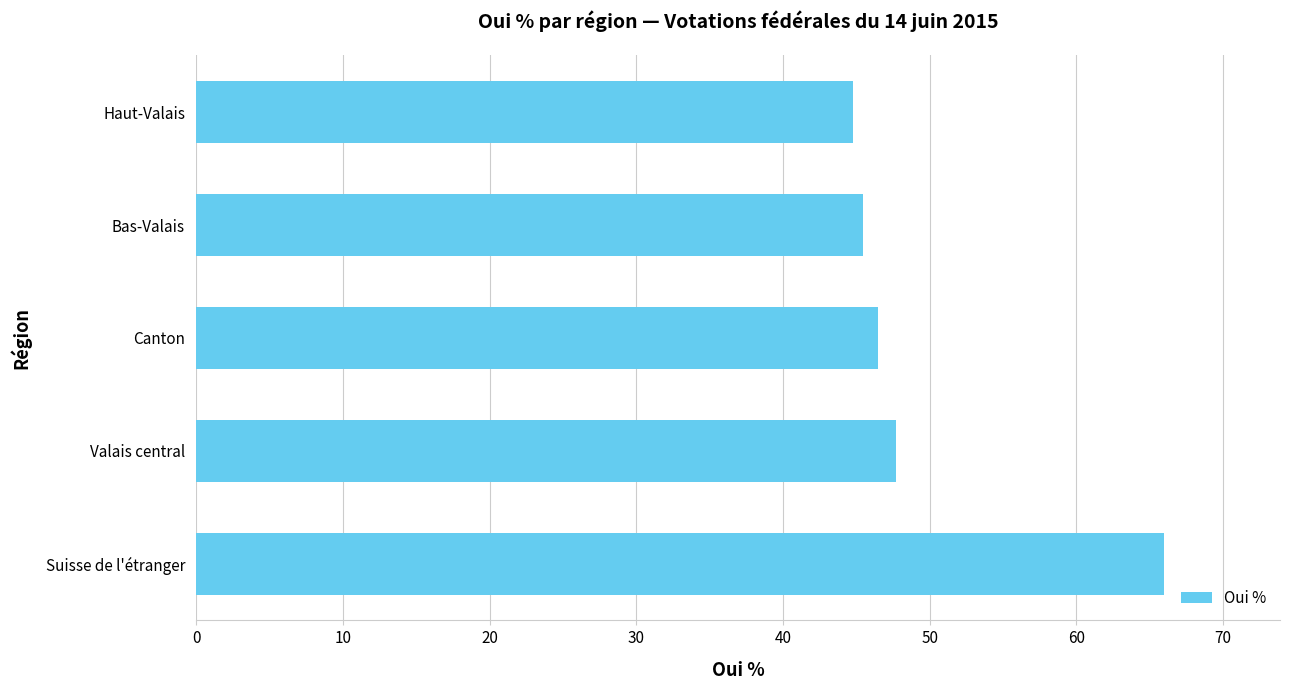

True or false: the data shows 45.5 at Bas-Valais.

True